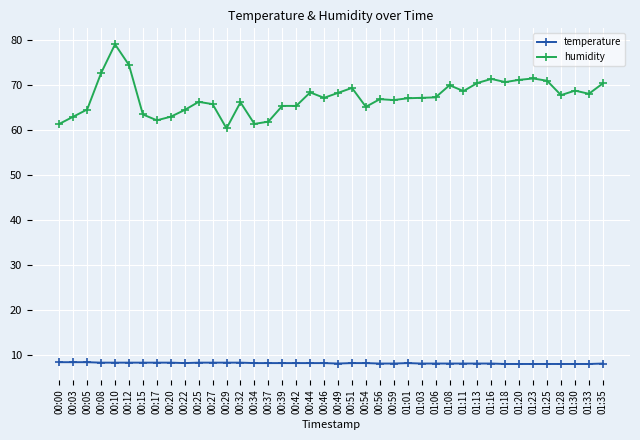

True or false: humidity has more than 1 points higher than both neighbors.

True